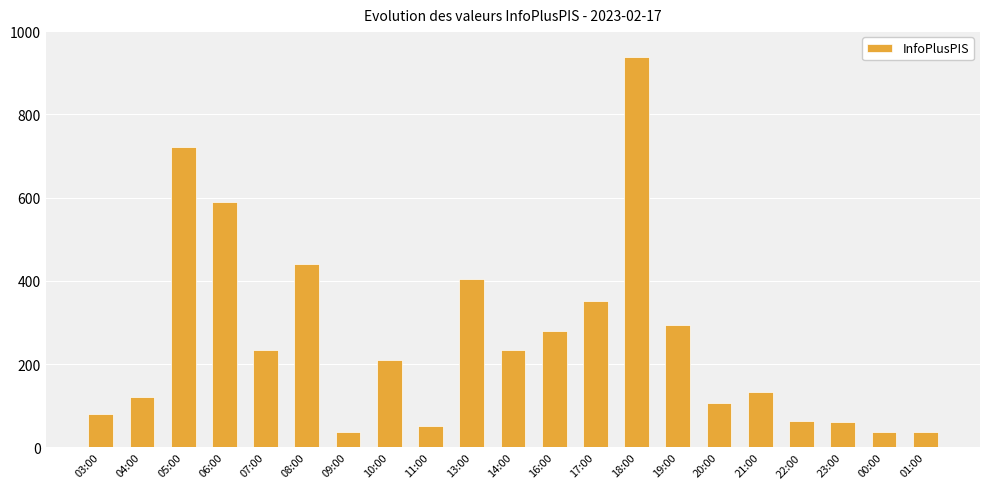

What is the change in value from 11:00 to 13:00?

+352